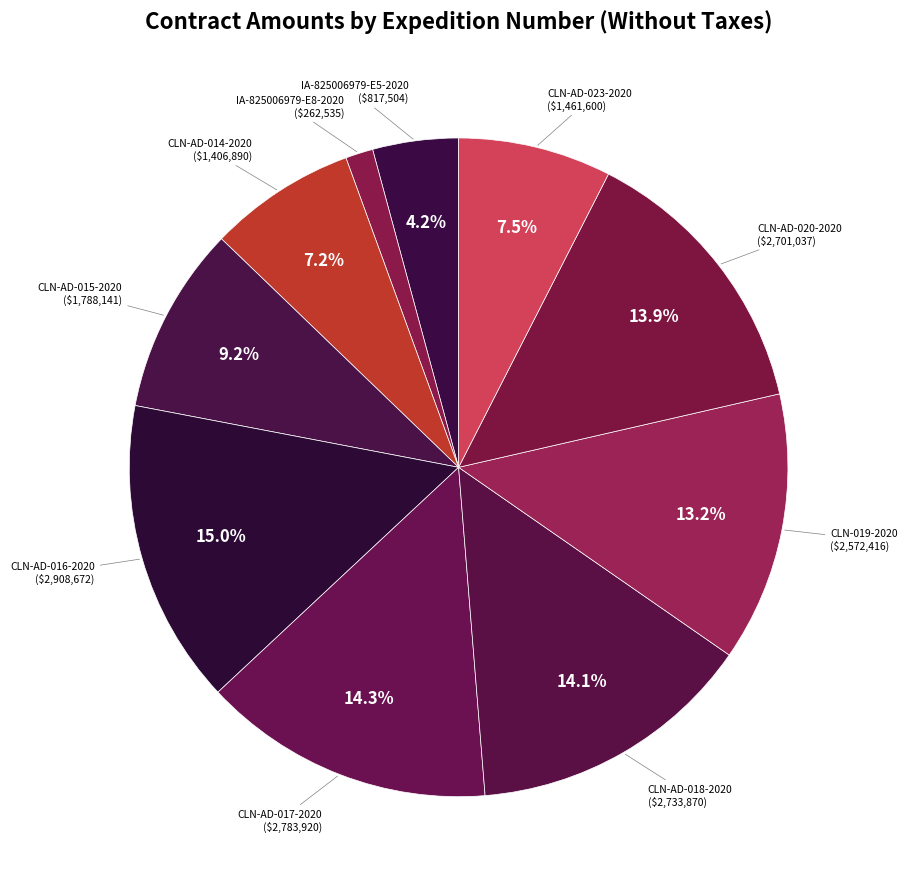

To the nearest percent, what is the combined percentage of IA-825006979-E5-2020 and CLN-AD-018-2020?

18%